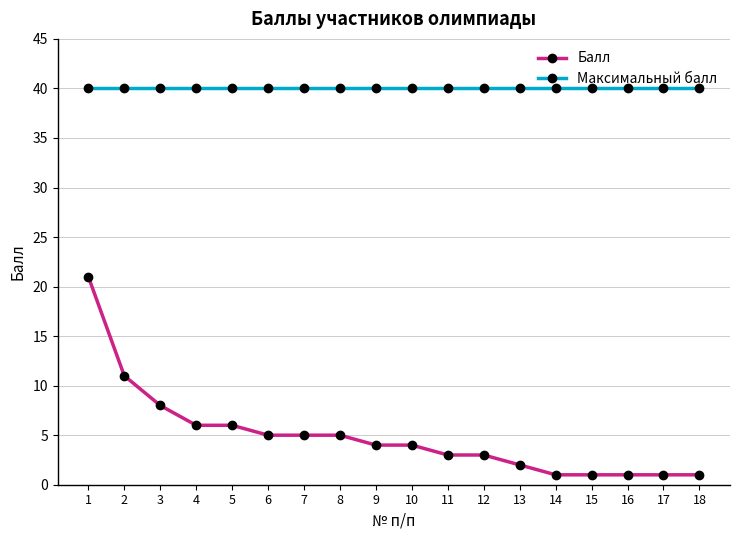

How many series are shown in this chart?

2